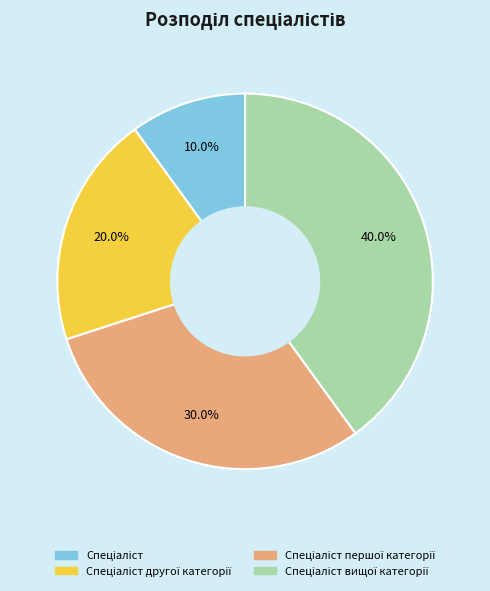

Is there any slice that represents more than half of the pie?

No